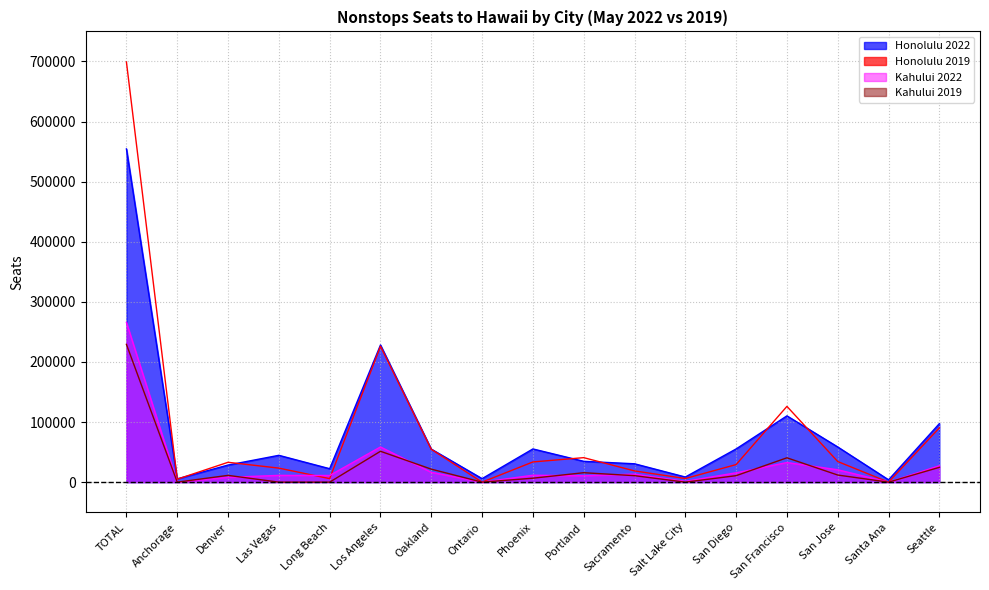

True or false: Honolulu 2022 and Kahului 2019 intersect in this chart.

False